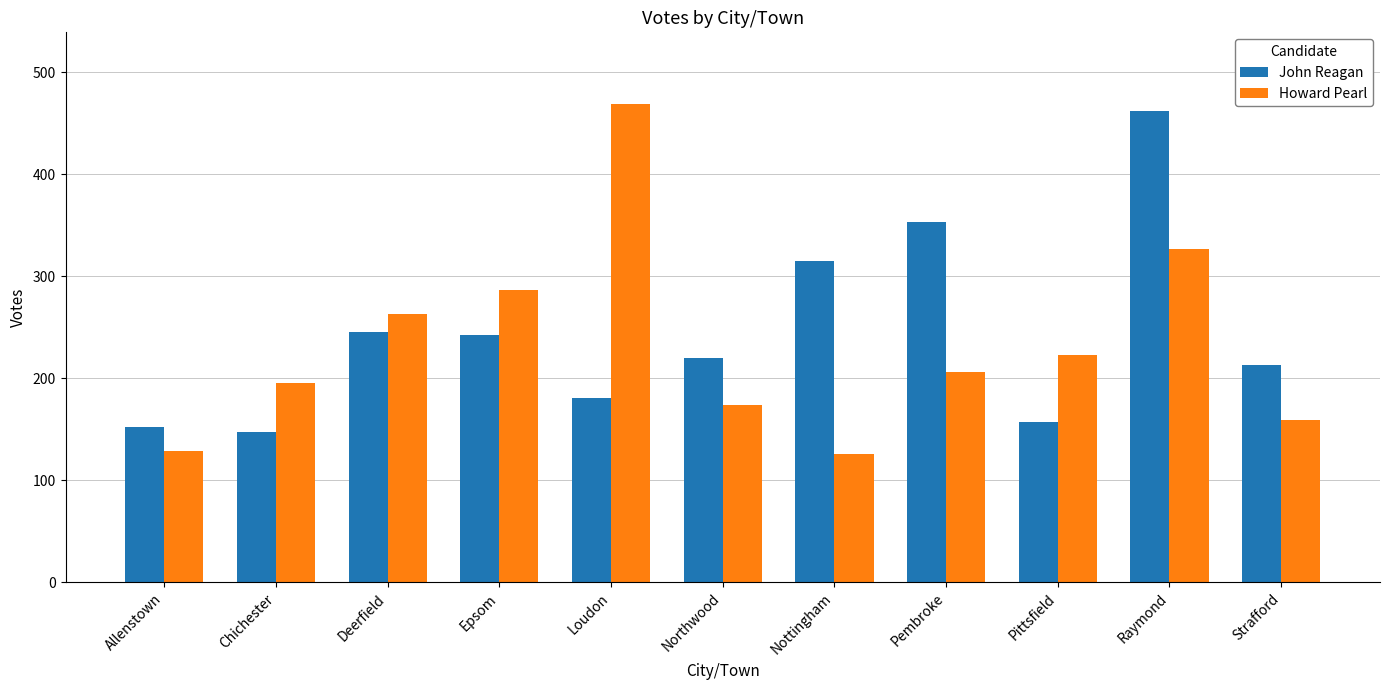

List the series in order of their overall mean, lowest first.

Howard Pearl, John Reagan